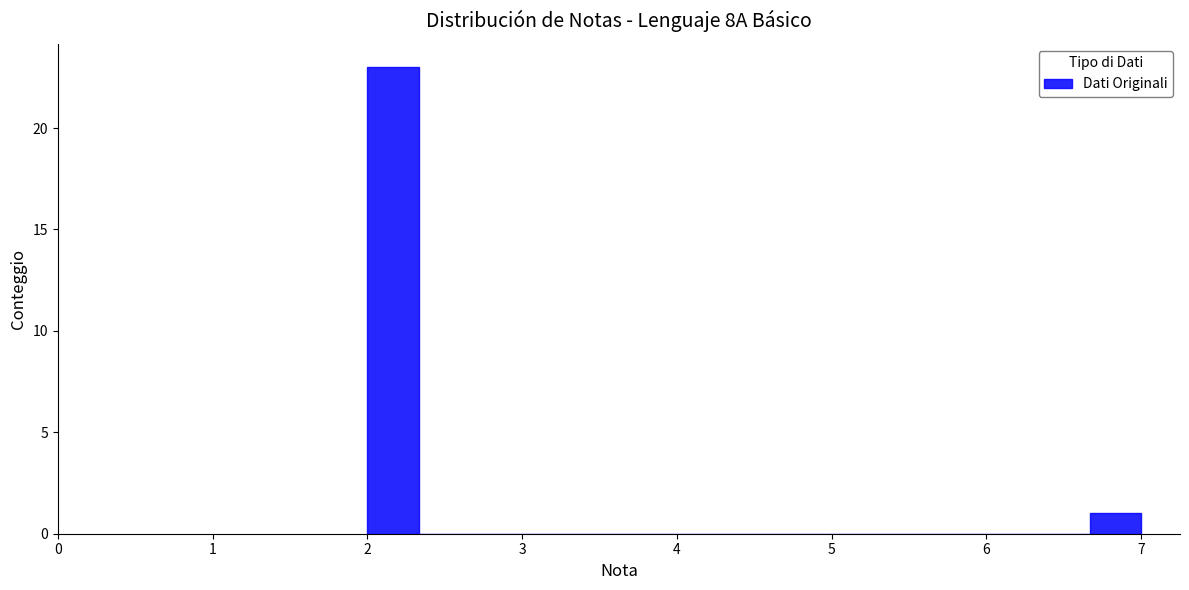

Around what value on the x-axis is the tallest bar? Give the approximate position of its centre, as read against the axis.

2.2